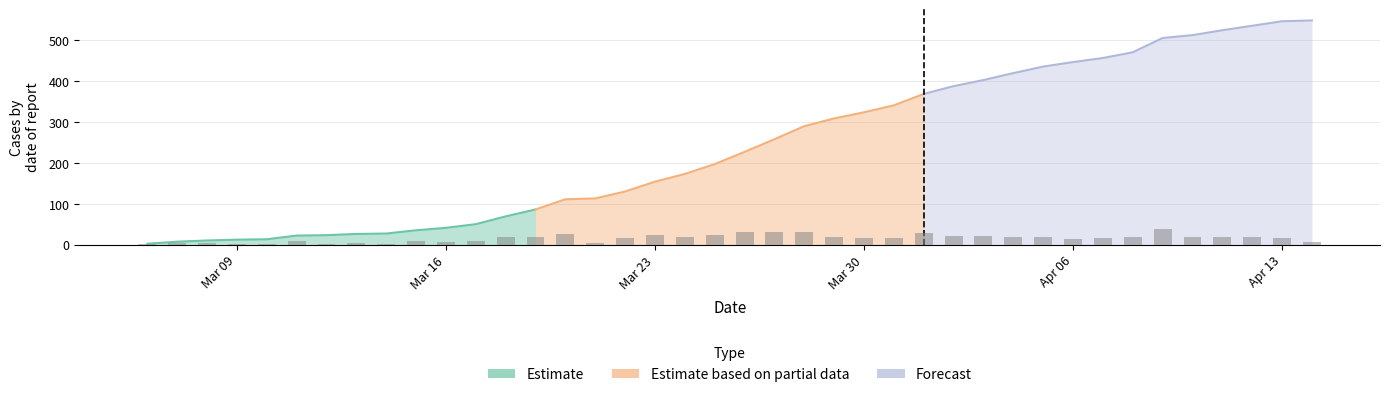

Is it true that Estimate based on partial data equals 324 at Mar 30?

True